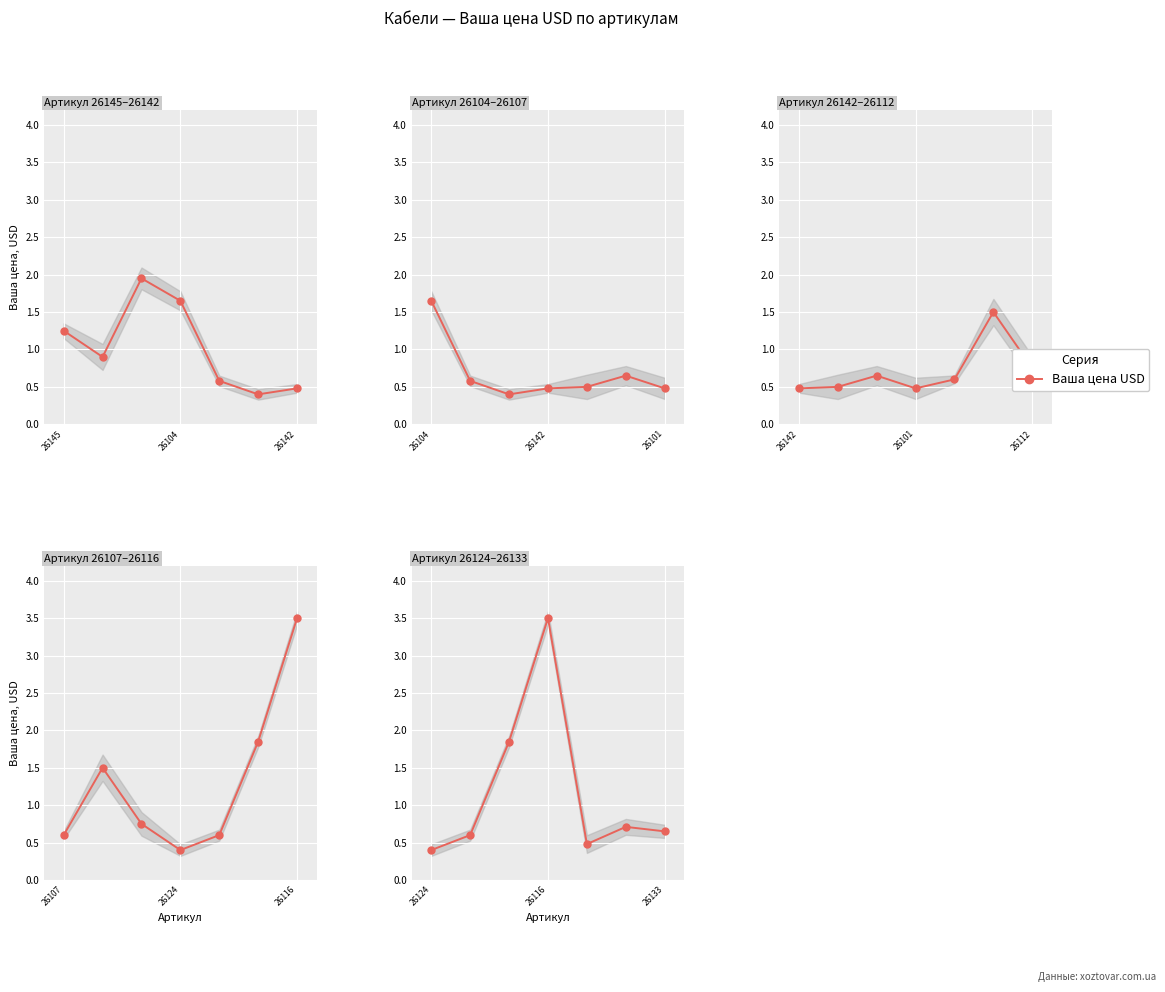

What position from the right is 26116?

4